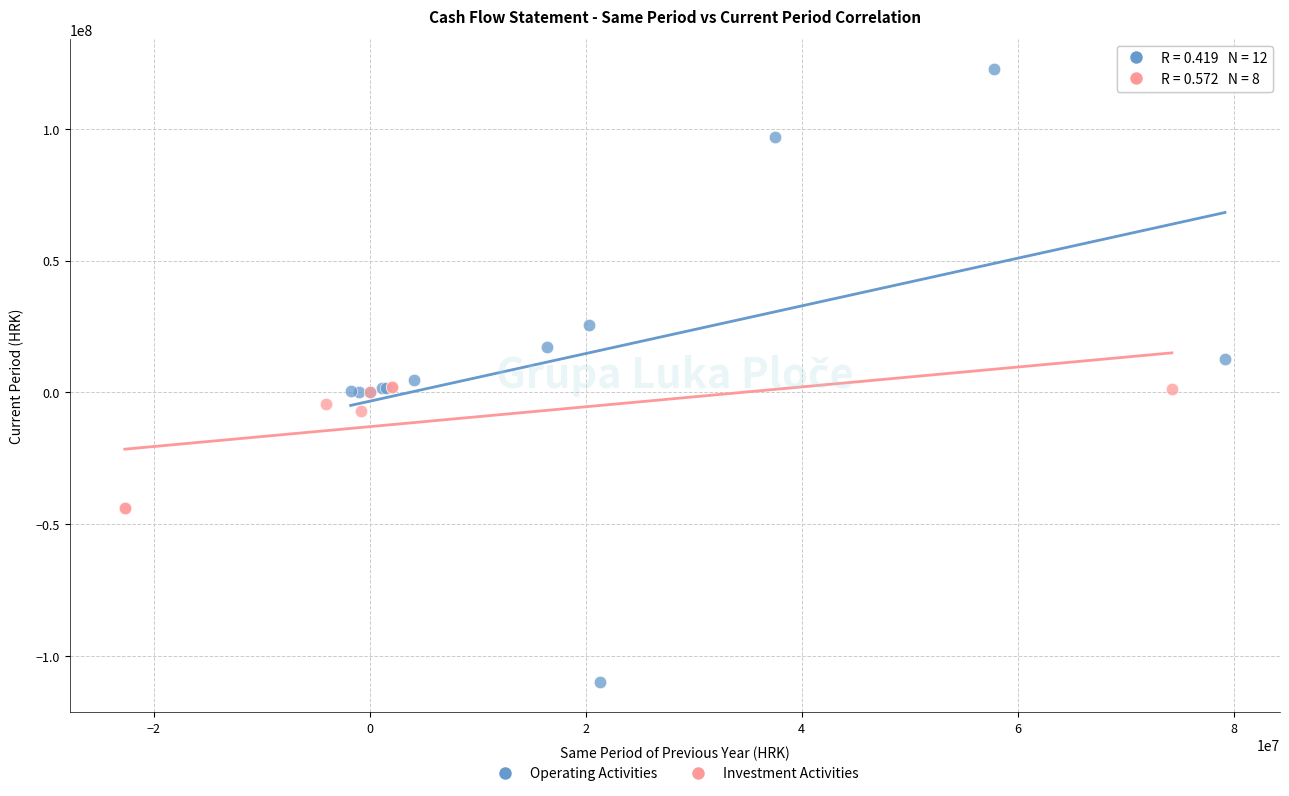

Which series reaches the minimum Y coordinate?

Operating Activities